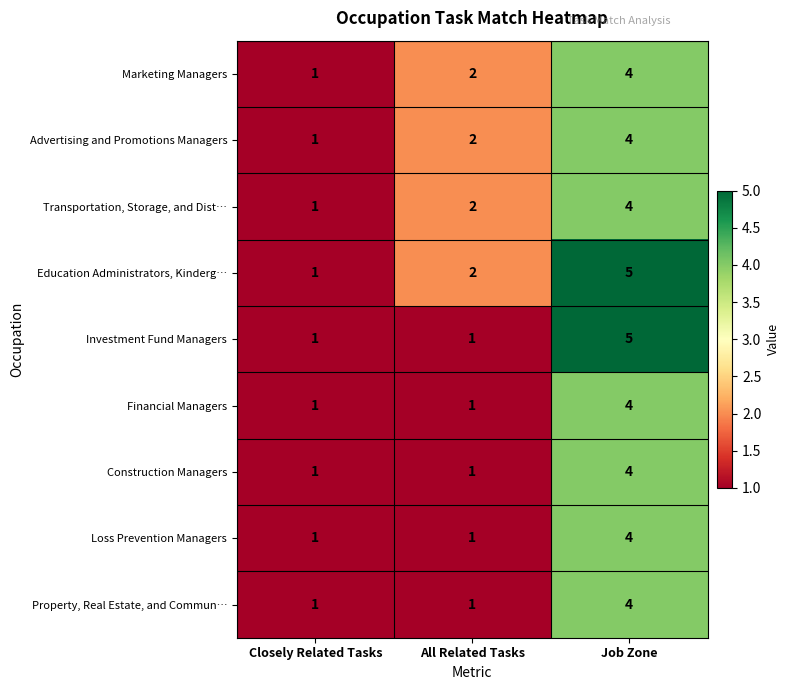

List the labels in order of Marketing Managers value, smallest first.

Closely Related Tasks, All Related Tasks, Job Zone